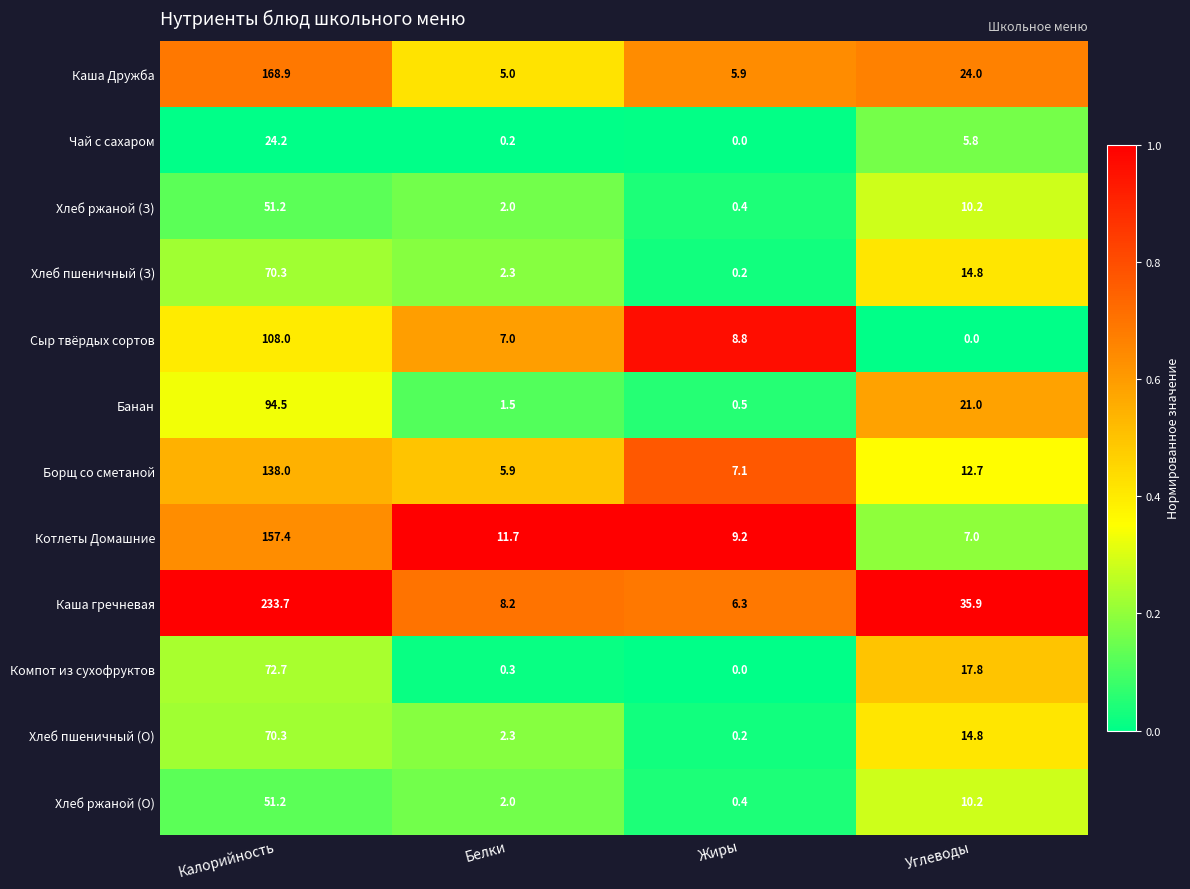

Which category has the highest value across all series?

Калорийность